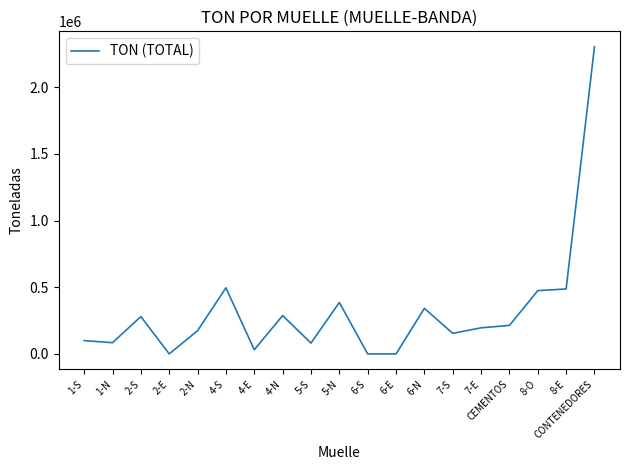

Read the value at CEMENTOS.

213716.7